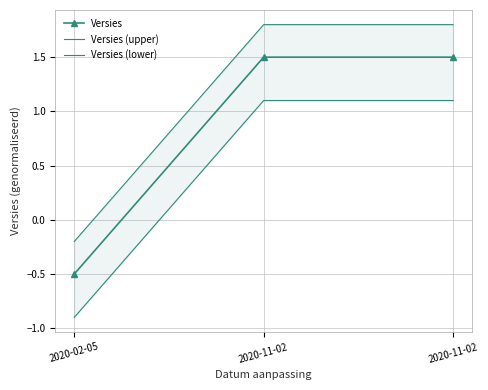

What is the difference between the highest and lowest values at 2020-02-05?

0.7